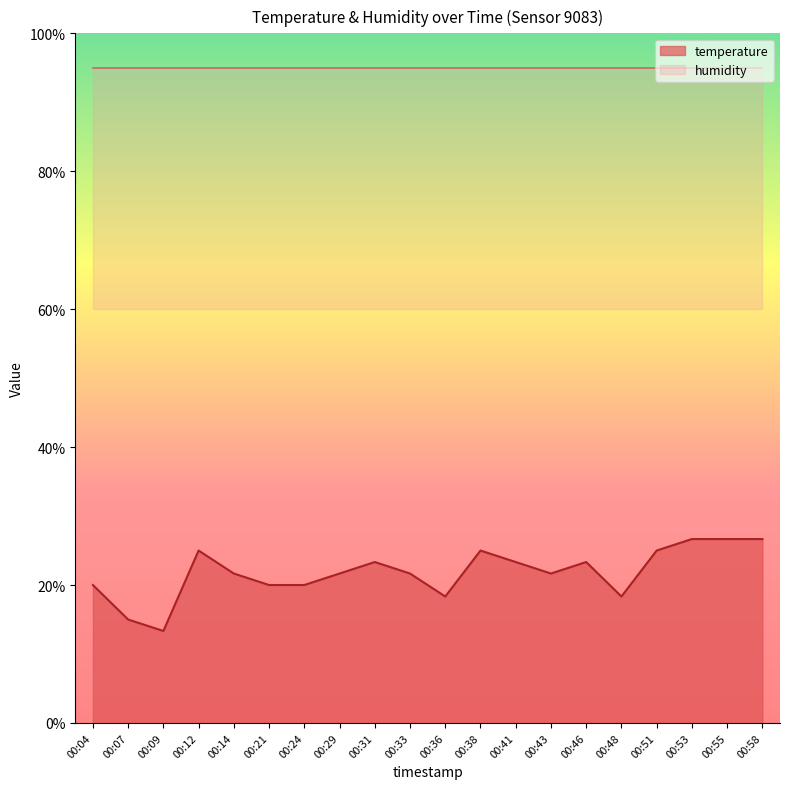

What is the change in value from 00:14 to 00:21?

-1.7